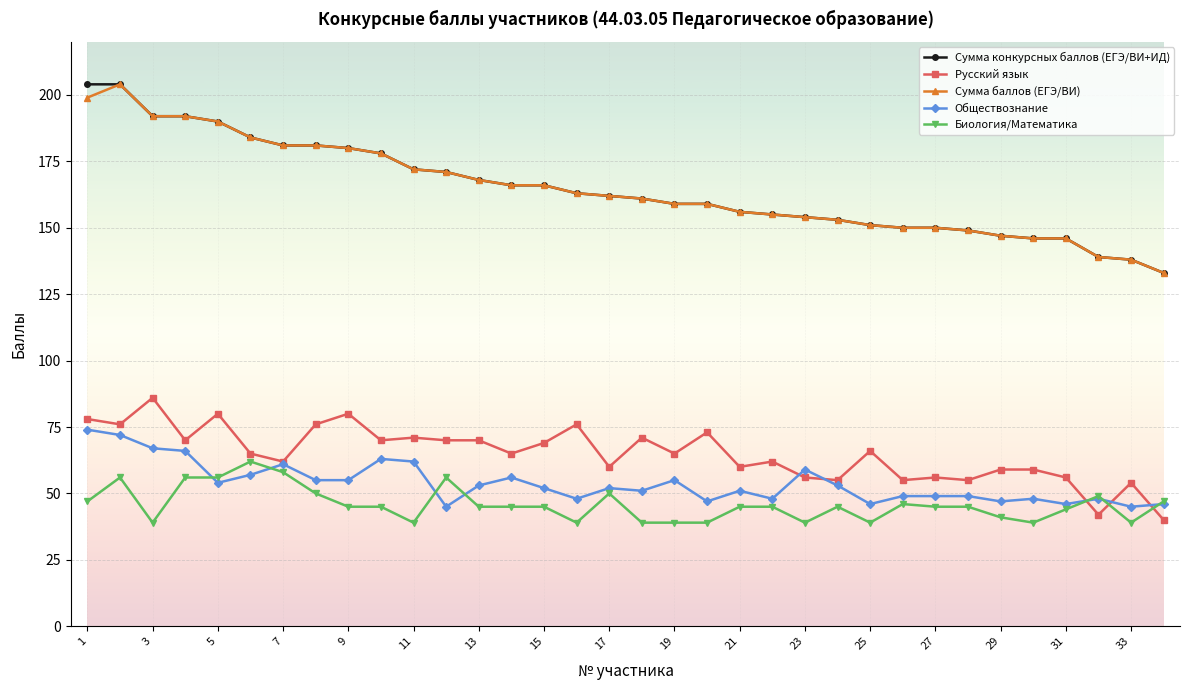

What is the sum of all Сумма конкурсных баллов (ЕГЭ/ВИ+ИД) values?

5600